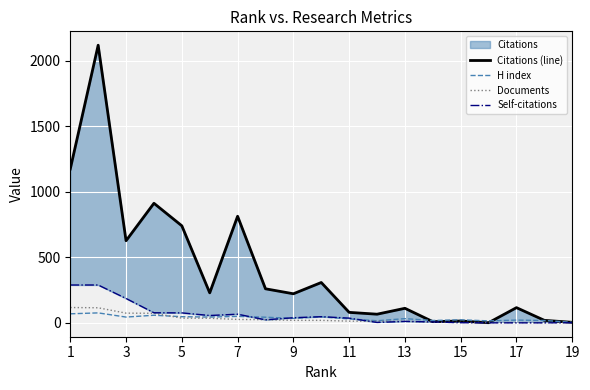

Is the value of H index at 19 greater than the value of Documents at 3?

No